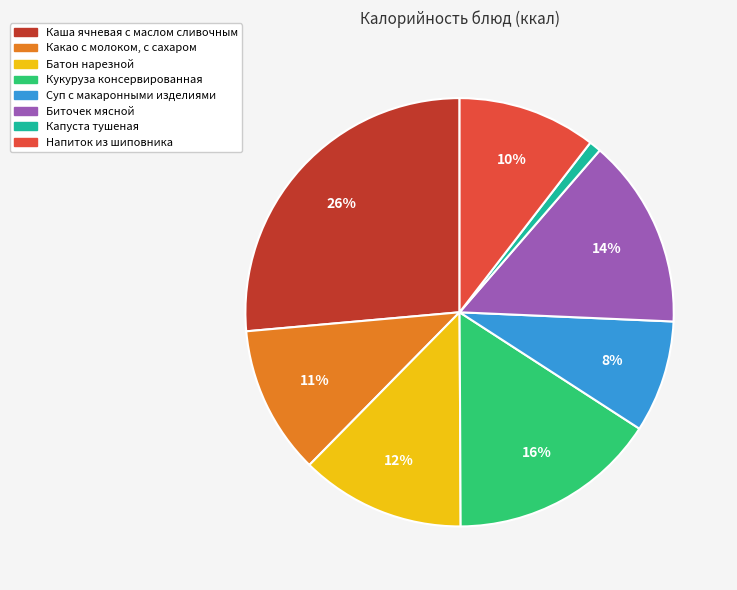

How many segments does this pie chart have?

8